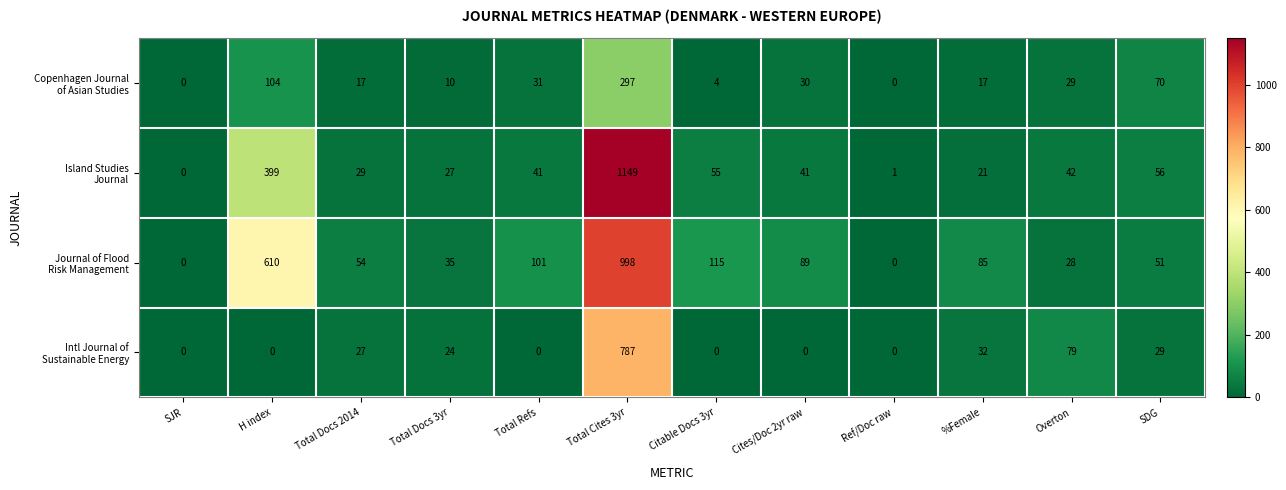

What is the spread (max minus min) of values at Overton?

51